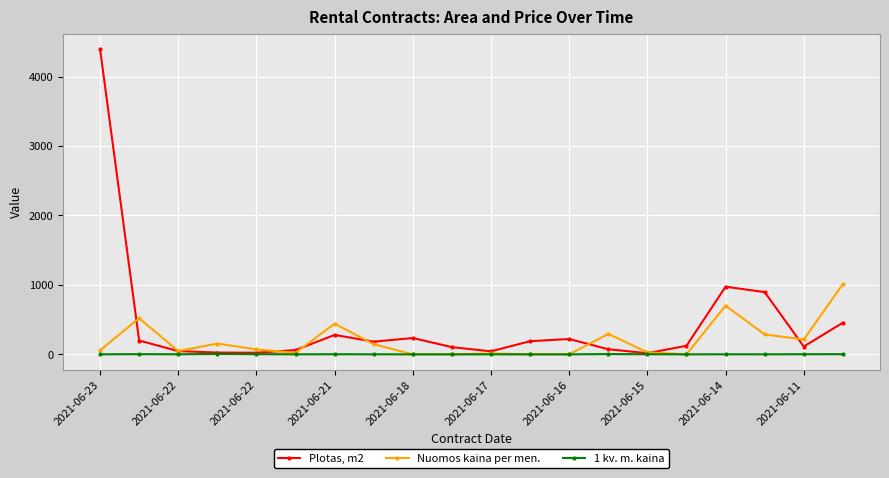

True or false: 1 kv. m. kaina has more than 1 points higher than both neighbors.

True